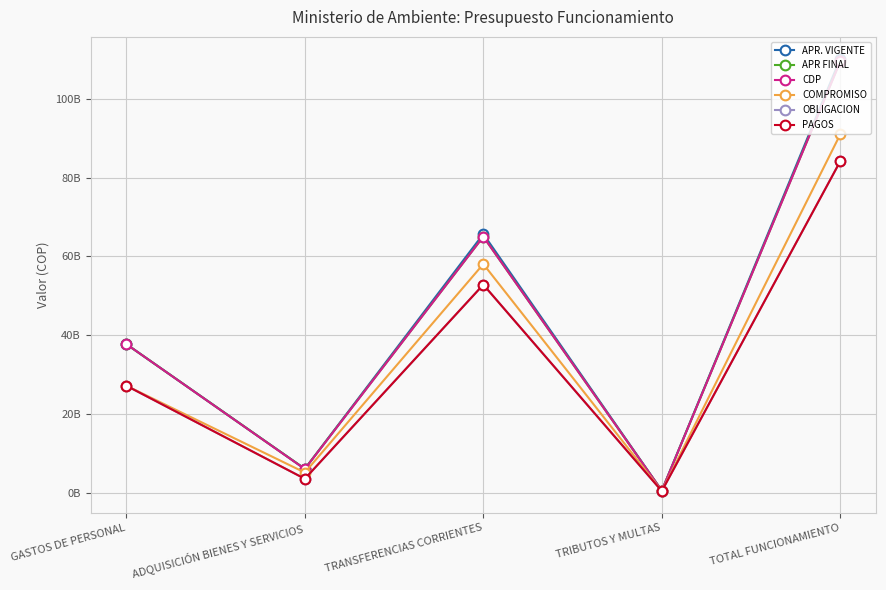

What is the difference between the second highest and second lowest values in the COMPROMISO series?

52868993269.6